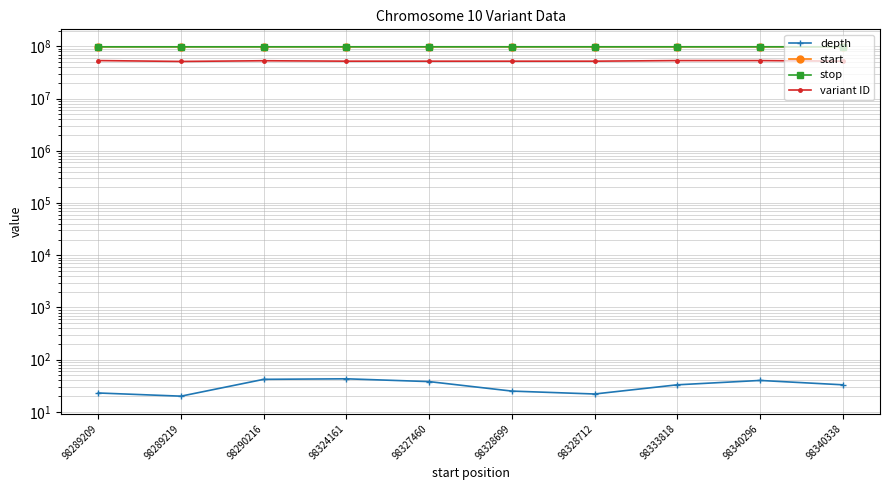

True or false: variant ID and stop intersect in this chart.

False